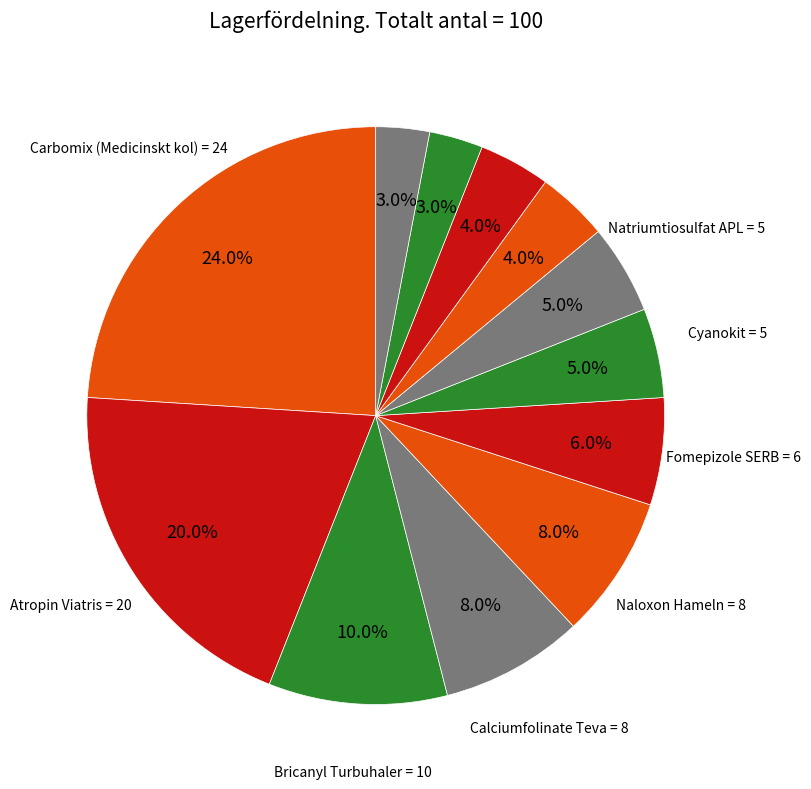

Count the number of slices in the pie.

12